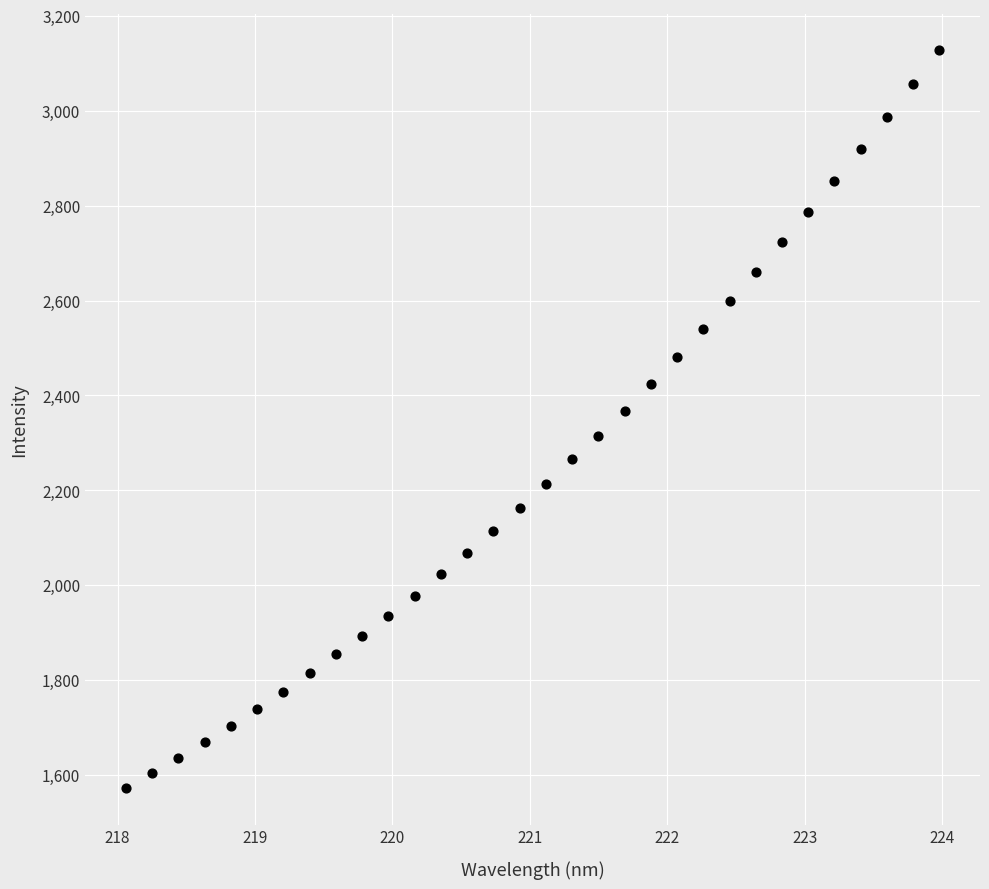

What is the range of X values (max minus min)?

5.9